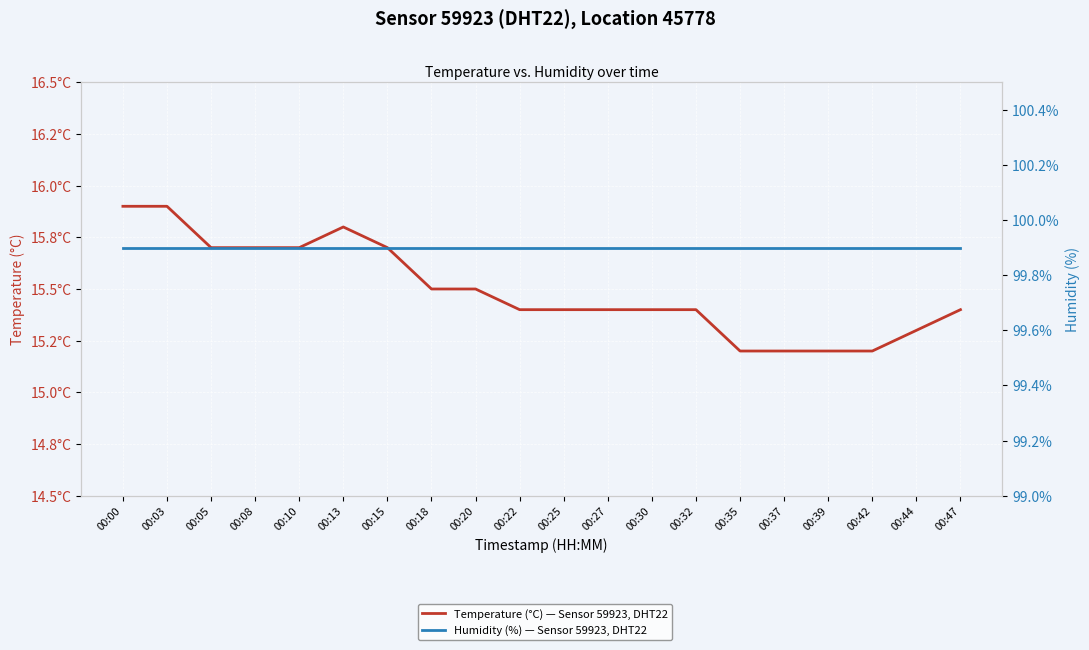

Reading left to right, list all the values displayed in this chart.

Temperature (°C) — Sensor 59923, DHT22: 15.9	15.9	15.7	15.7	15.7	15.8	15.7	15.5	15.5	15.4	15.4	15.4	15.4	15.4	15.2	15.2	15.2	15.2	15.3	15.4
Humidity (%) — Sensor 59923, DHT22: 99.9	99.9	99.9	99.9	99.9	99.9	99.9	99.9	99.9	99.9	99.9	99.9	99.9	99.9	99.9	99.9	99.9	99.9	99.9	99.9